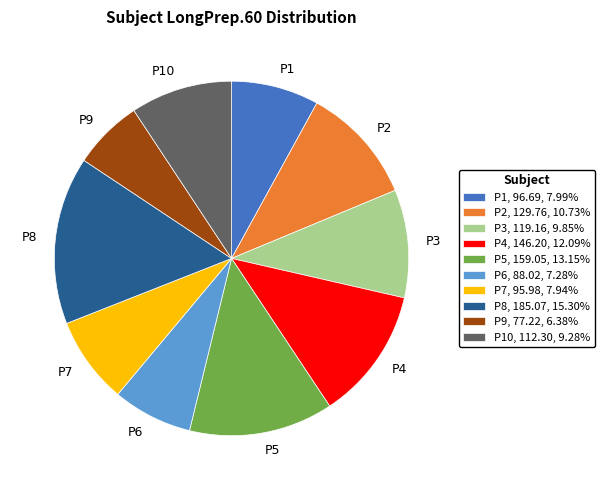

Does any single category account for the majority?

No